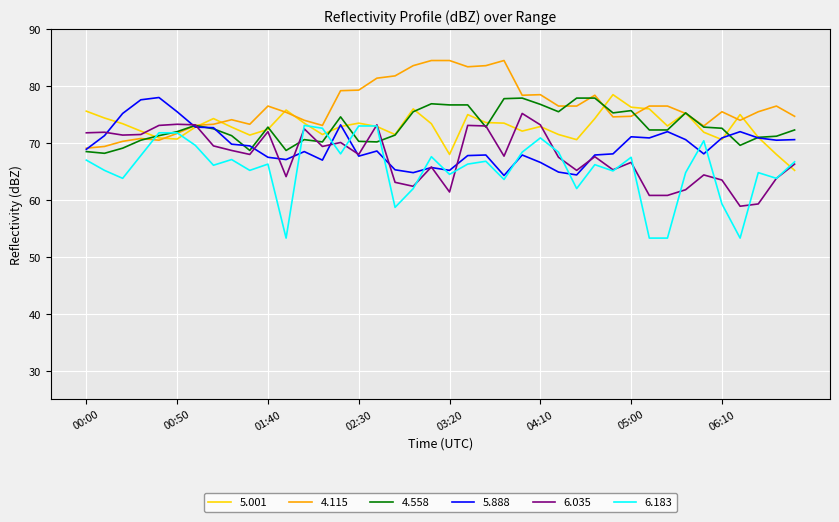

What is the maximum value for 6.183?

73.1